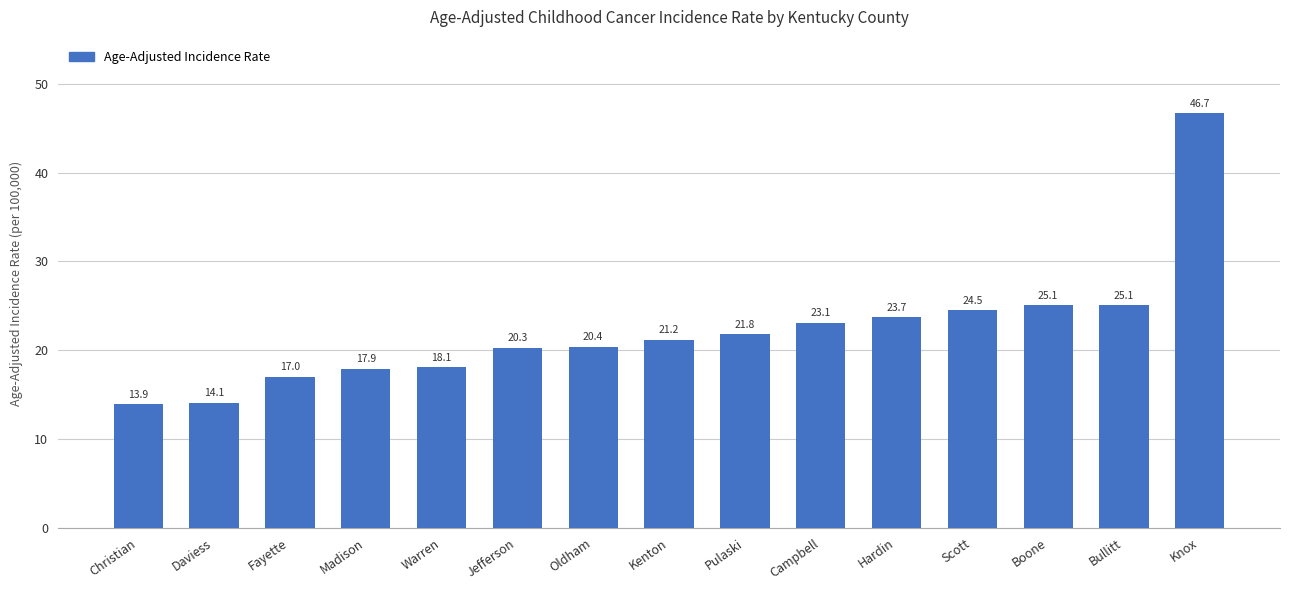

The value at Oldham is 20.4. True or false?

True